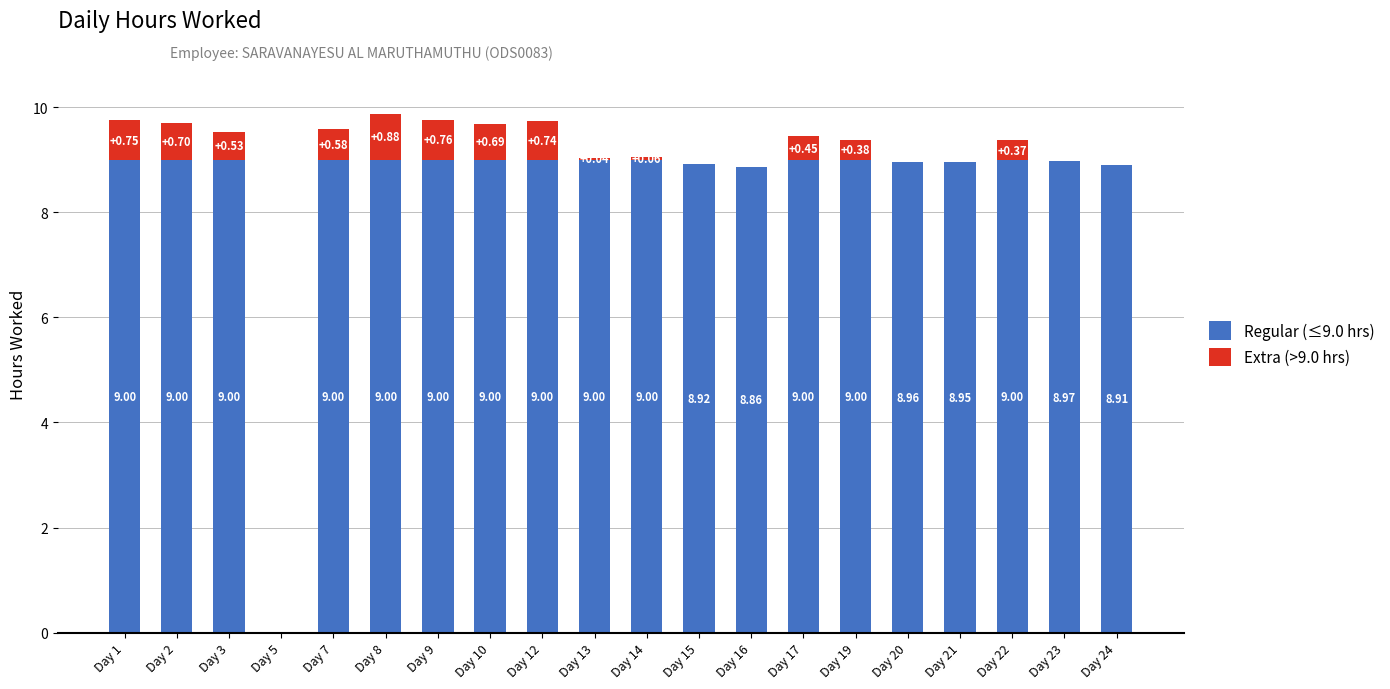

At which category is the sum across all series the highest?

Day 8